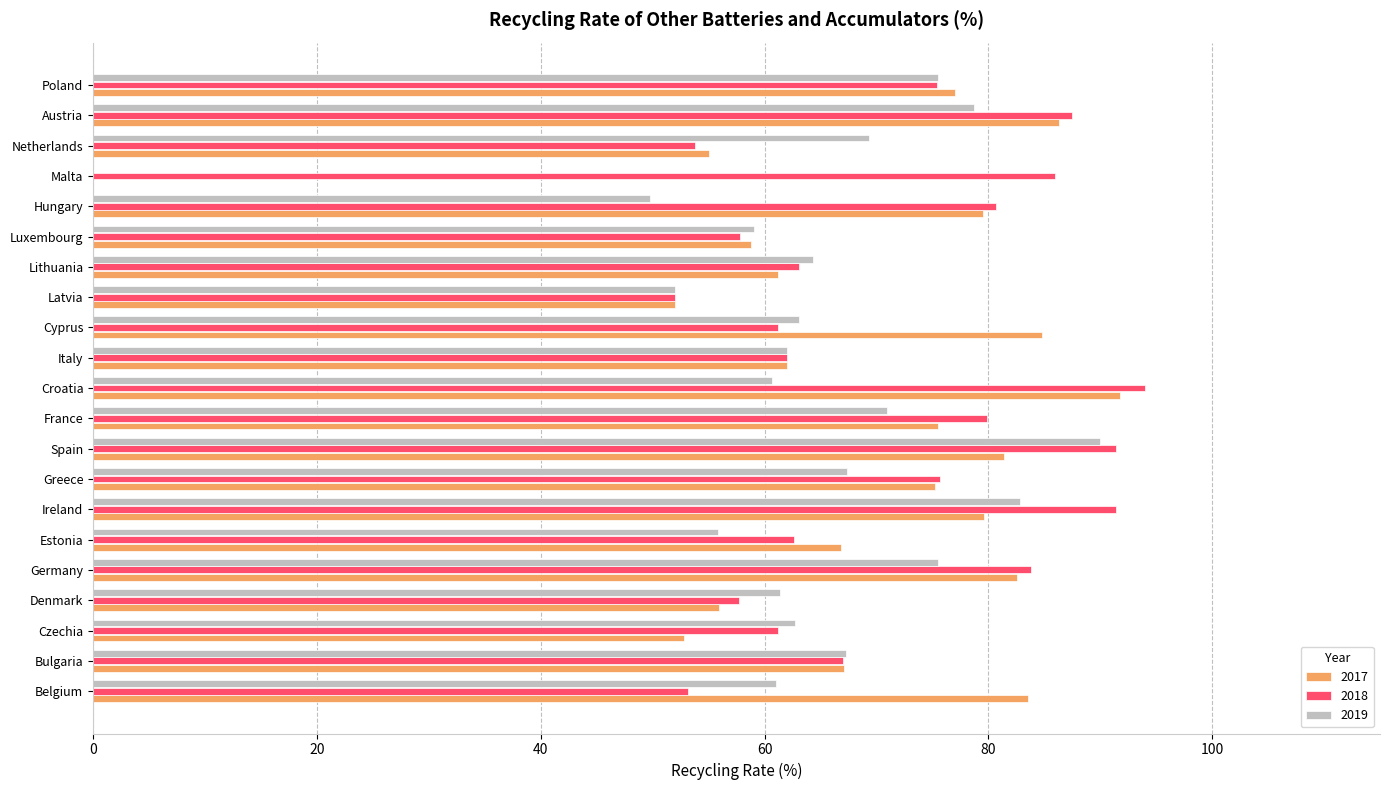

Which series has the largest total across all categories?

2018